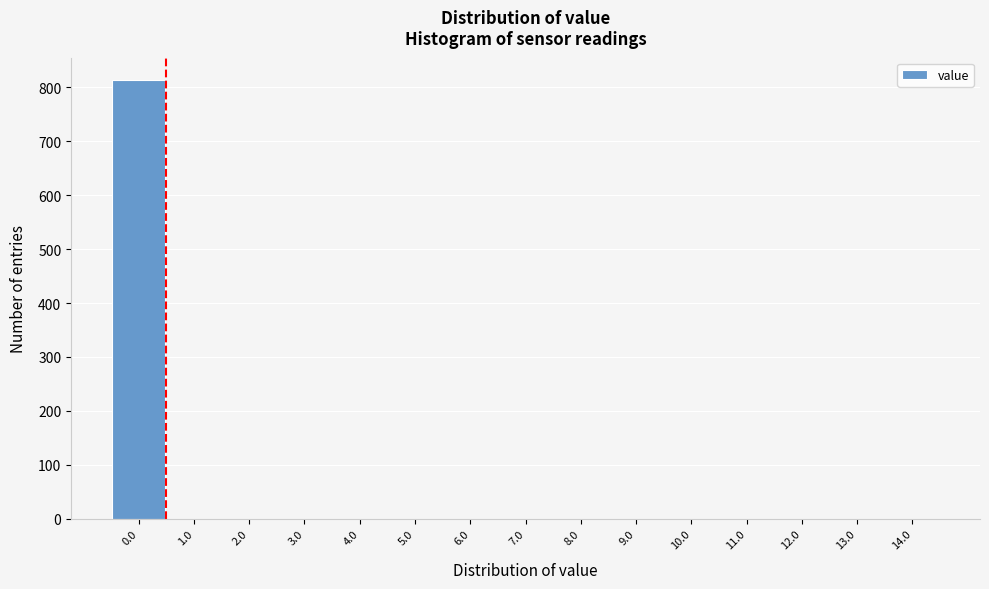

Which range on the x-axis has the tallest bar?

-0.5 to 0.5